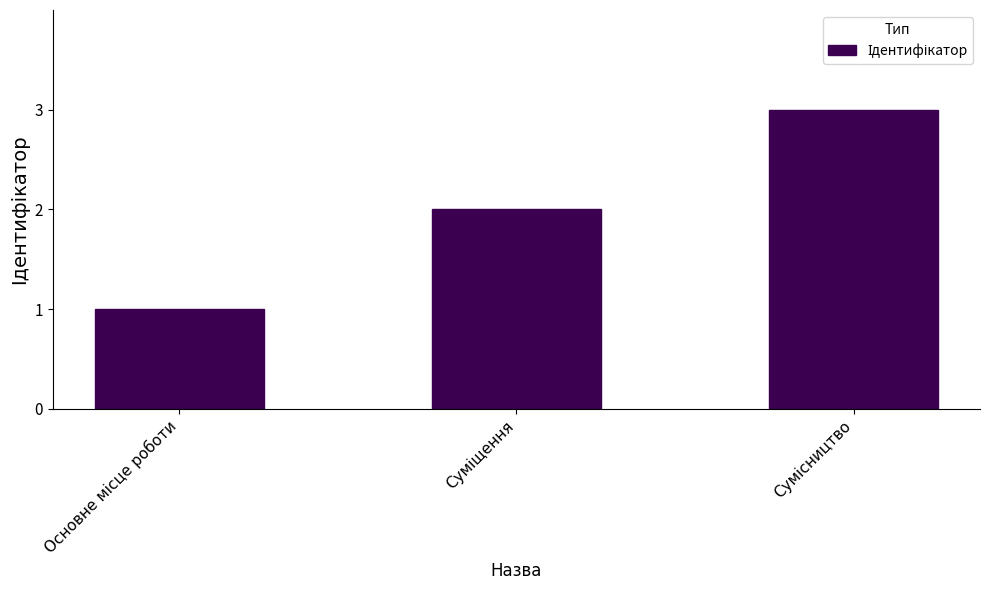

What is the difference between the maximum and minimum values?

2